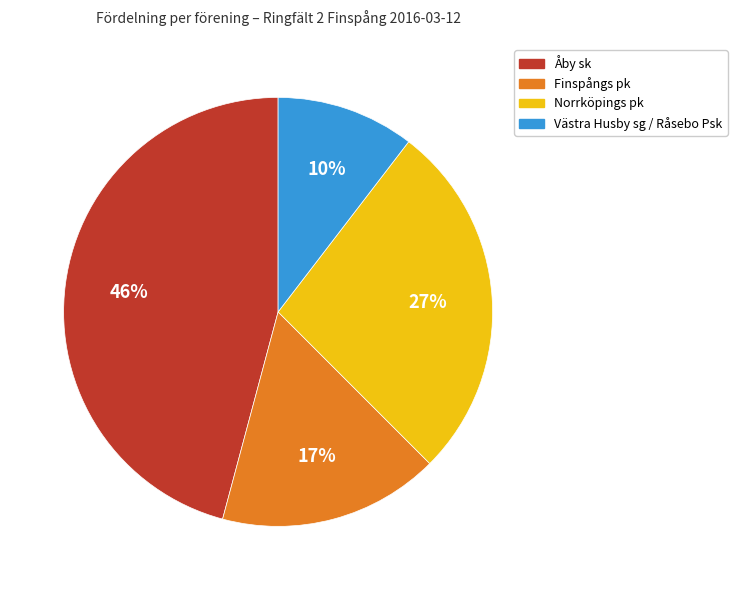

Which category has the smallest portion of the pie?

Västra Husby sg / Råsebo Psk